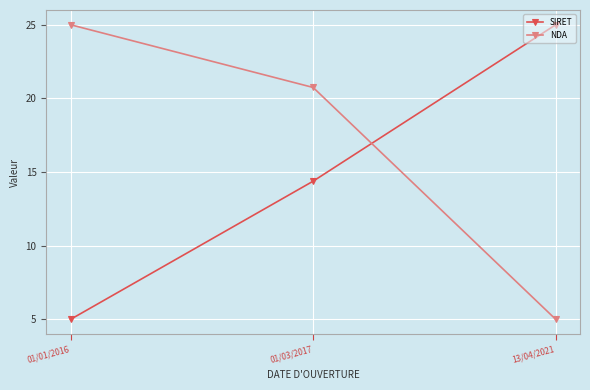

List the labels in order of NDA value, smallest first.

13/04/2021, 01/03/2017, 01/01/2016